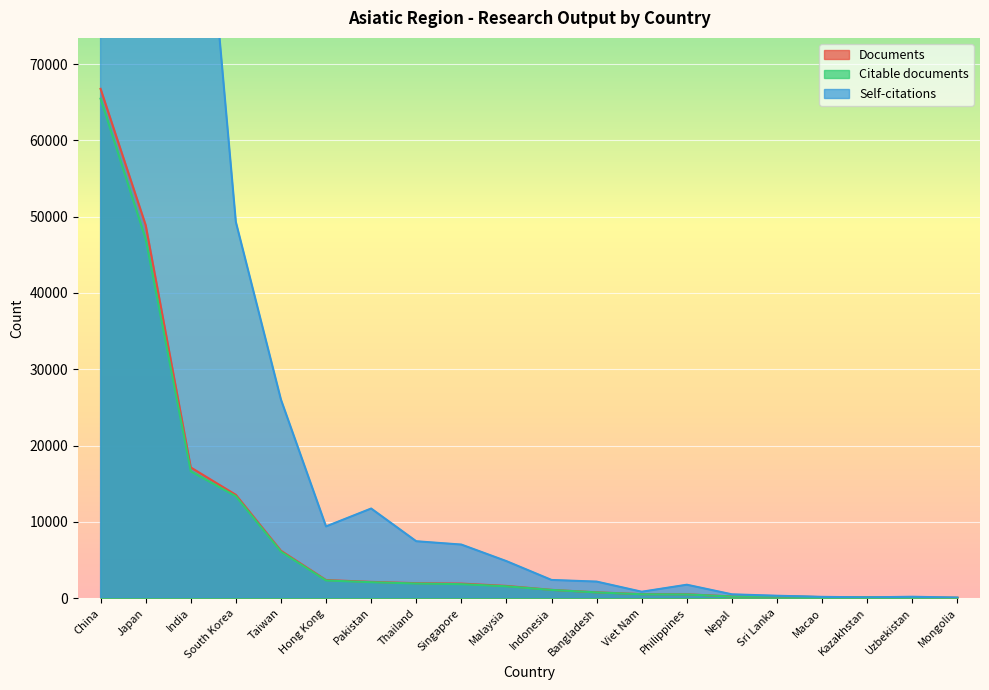

What is the average value of the Citable documents series?

8104